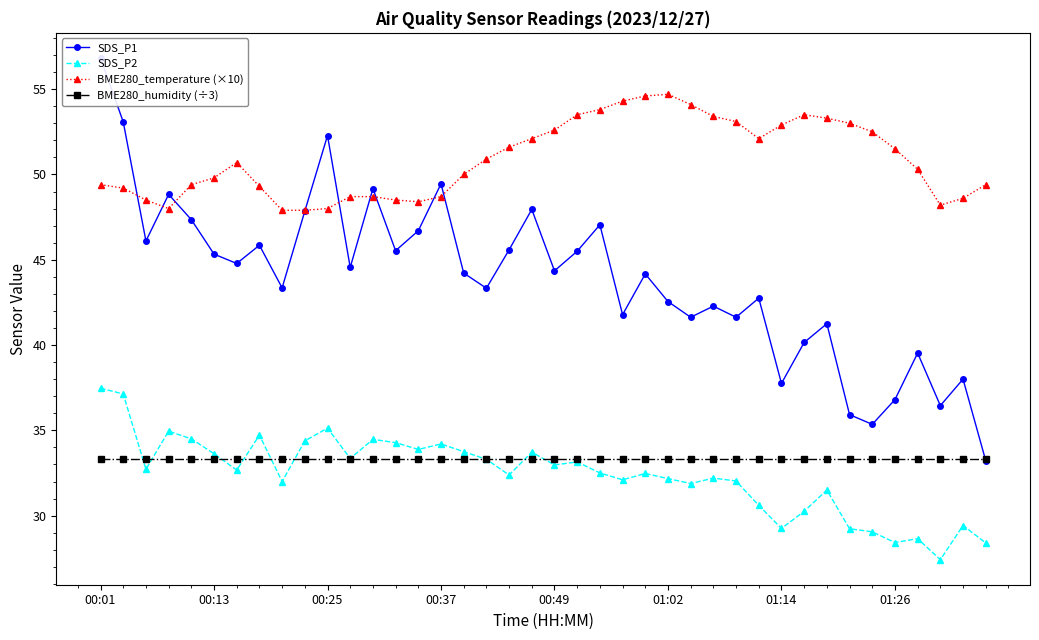

How many interior local valleys does the SDS_P1 series have?

13